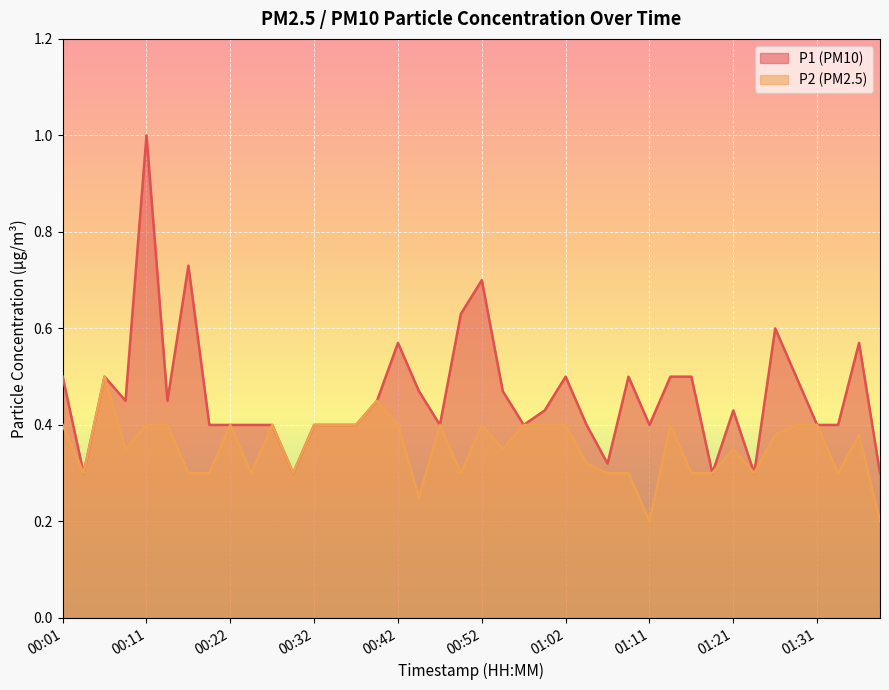

At which category does P1 reach its first local valley?

00:03